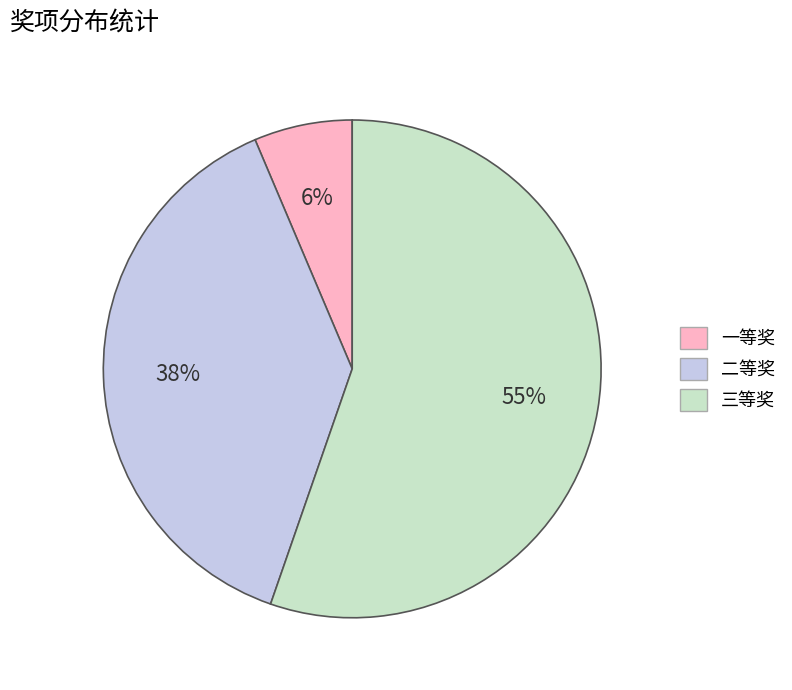

How many segments does this pie chart have?

3